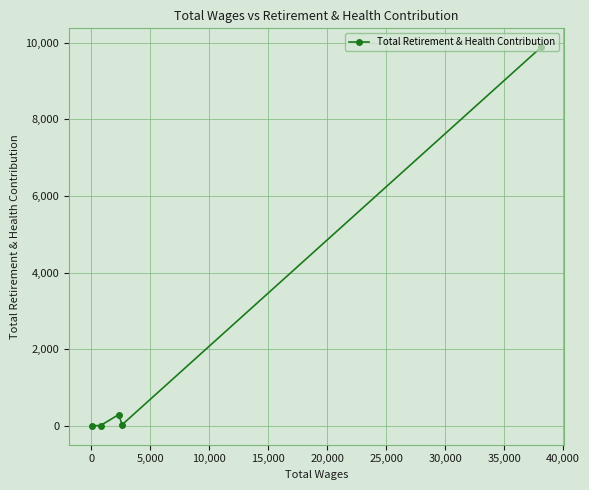

What is the difference between the maximum and minimum values?

9881